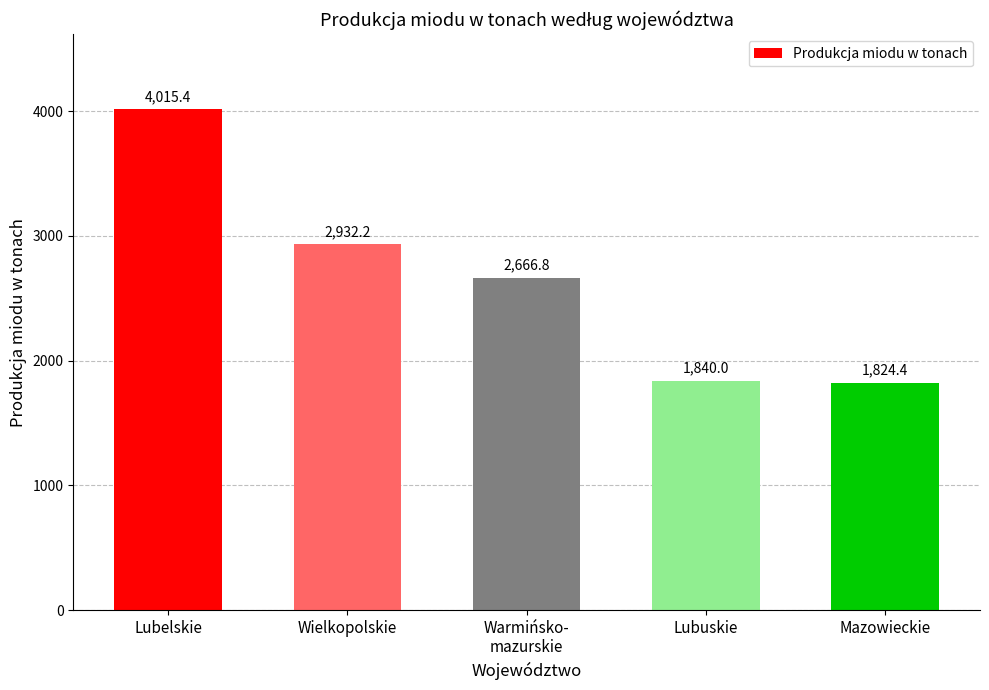

Reading left to right, what are all the values shown in this chart?

4015.4	2932.2	2666.8	1840.0	1824.4